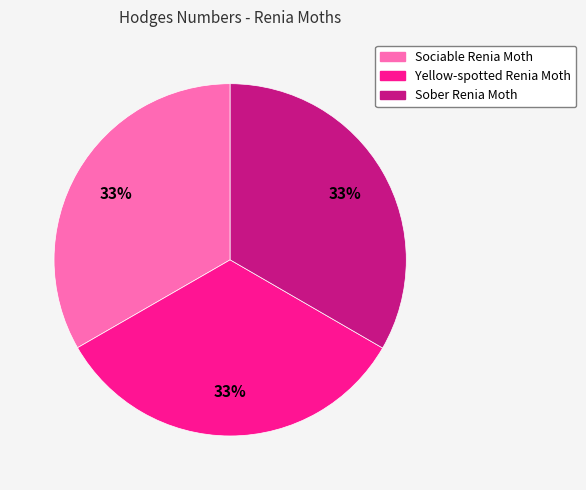

What is the ratio of the value at Sociable Renia Moth to the value at Sober Renia Moth?

1.0